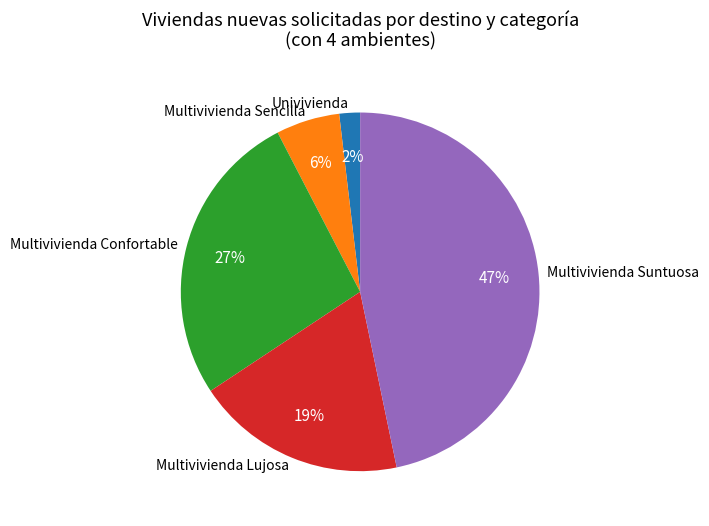

How many slices are in this pie chart?

5